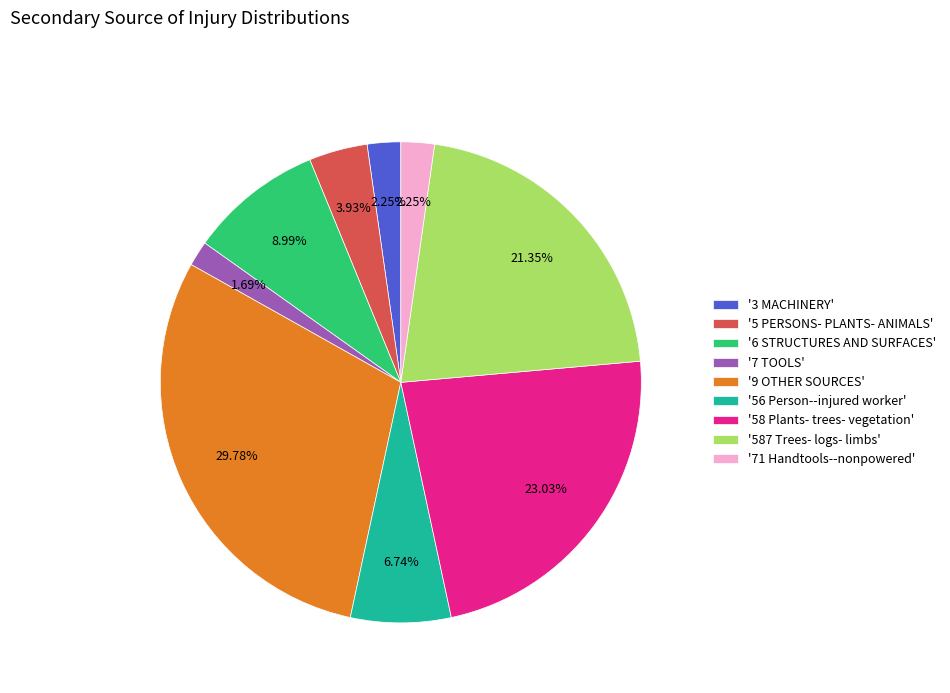

Do '56 Person--injured worker' and '71 Handtools--nonpowered' together represent more than half of the pie?

No